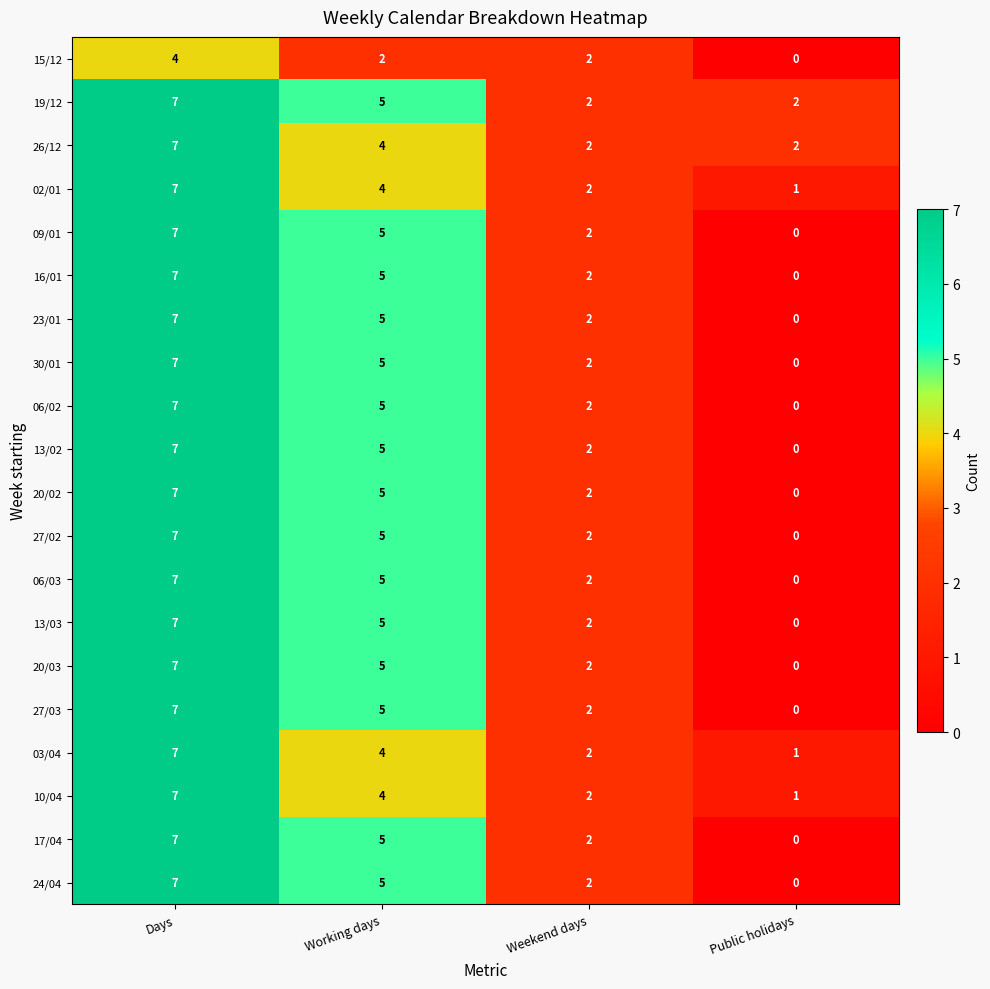

What is the spread (max minus min) of values at Working days?

3